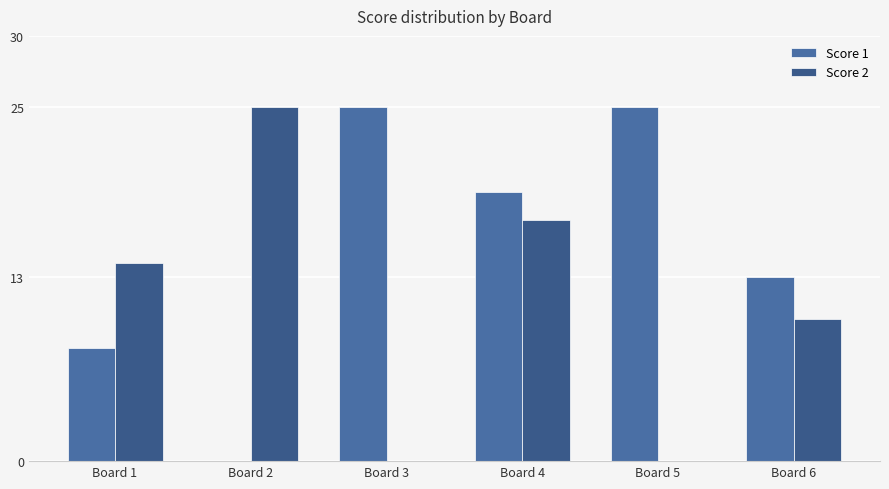

Which series has the largest total across all categories?

Score 1